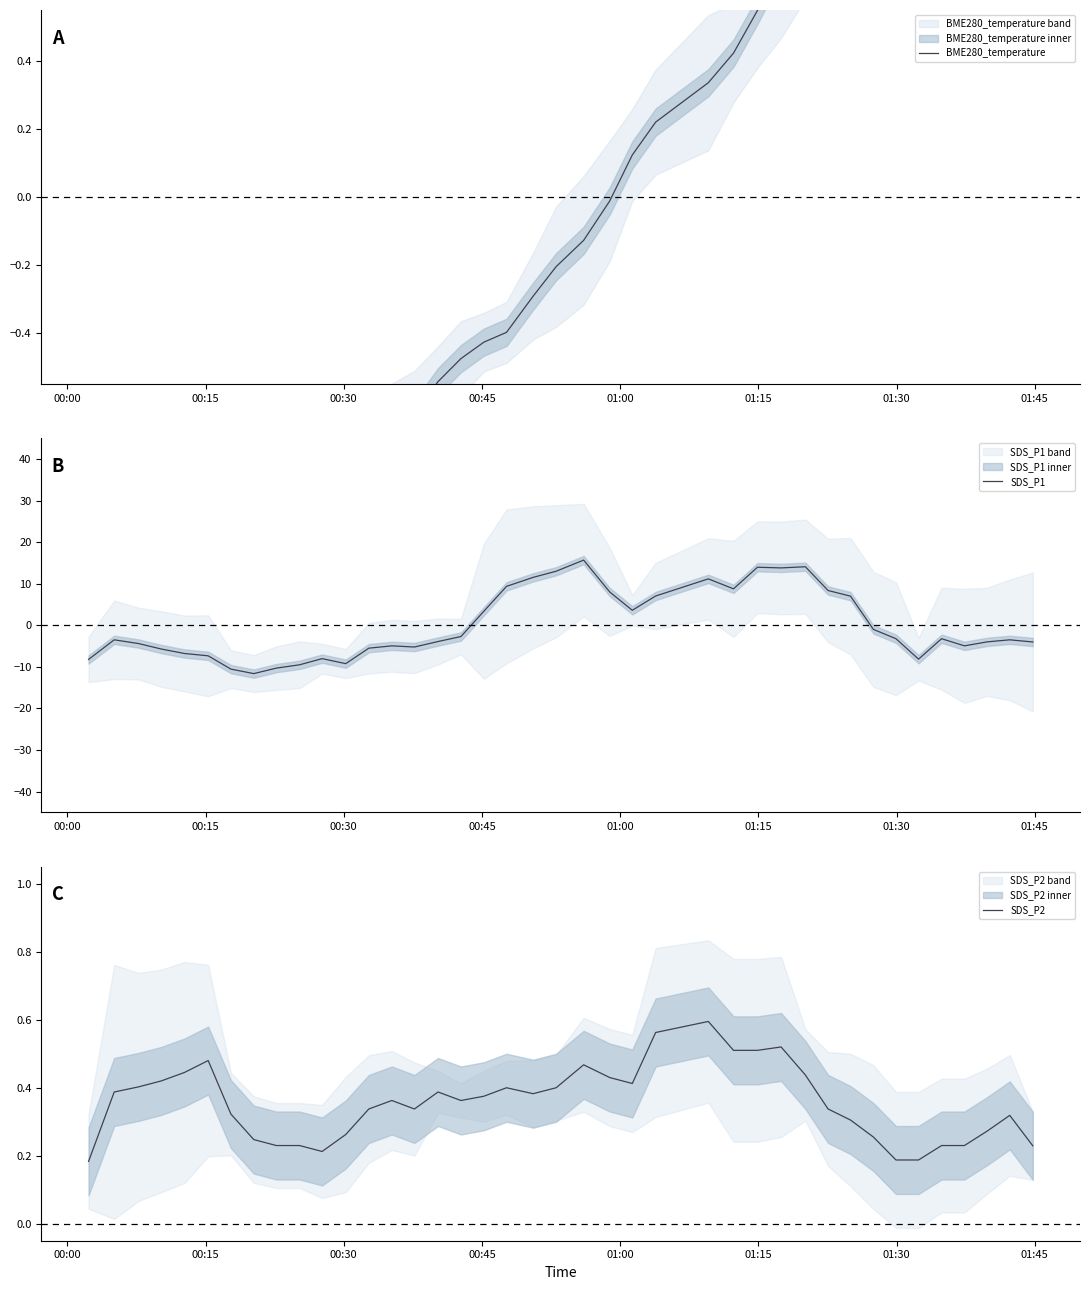

What is the maximum value for SDS_P1?

15.7